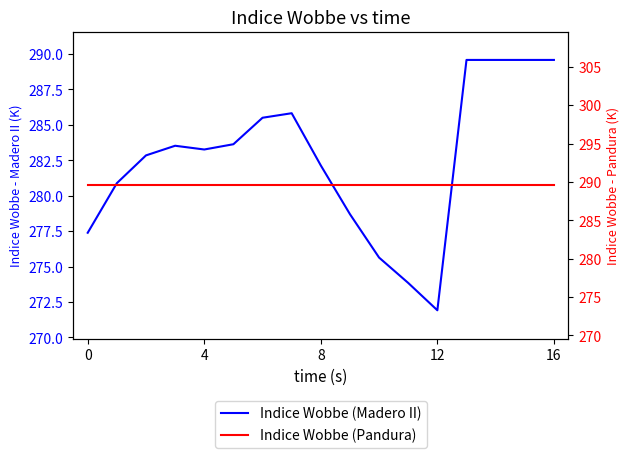

What are all the series names shown in the legend?

Indice Wobbe (Madero II), Indice Wobbe (Pandura)